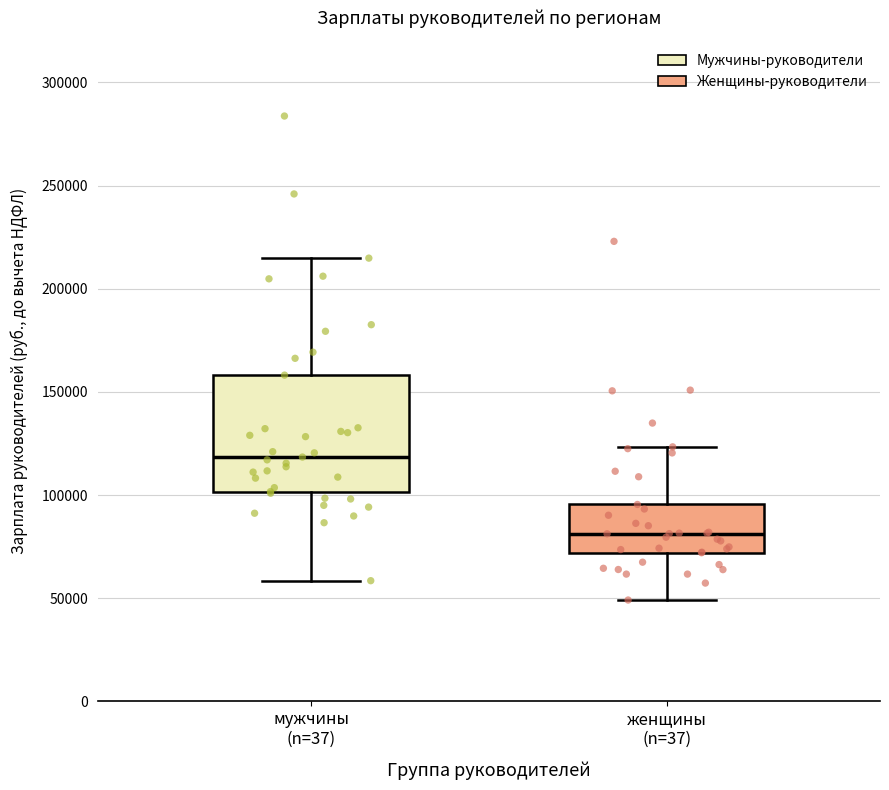

Which box is the tallest, from its lower edge to its upper edge?

мужчины (n=37)